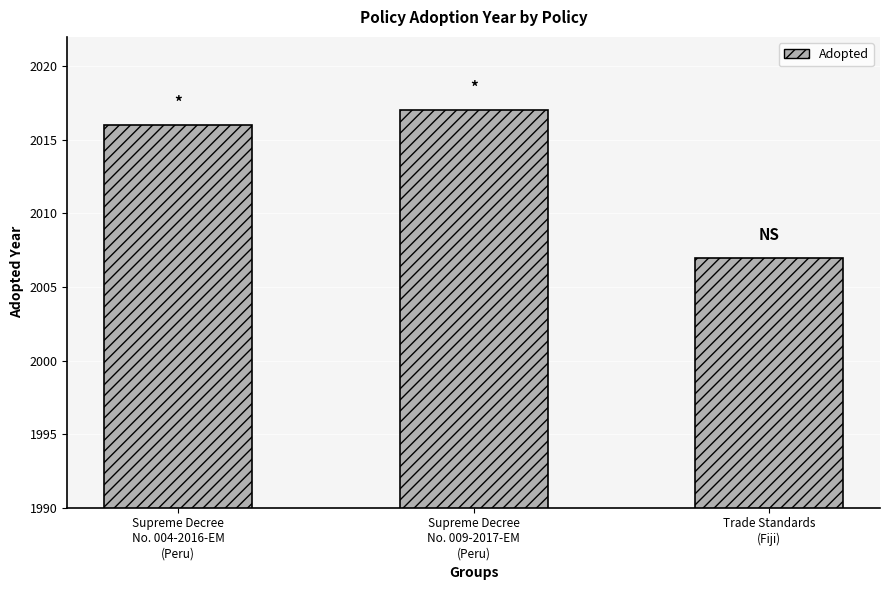

Reading left to right, what are all the values shown in this chart?

2016	2017	2007